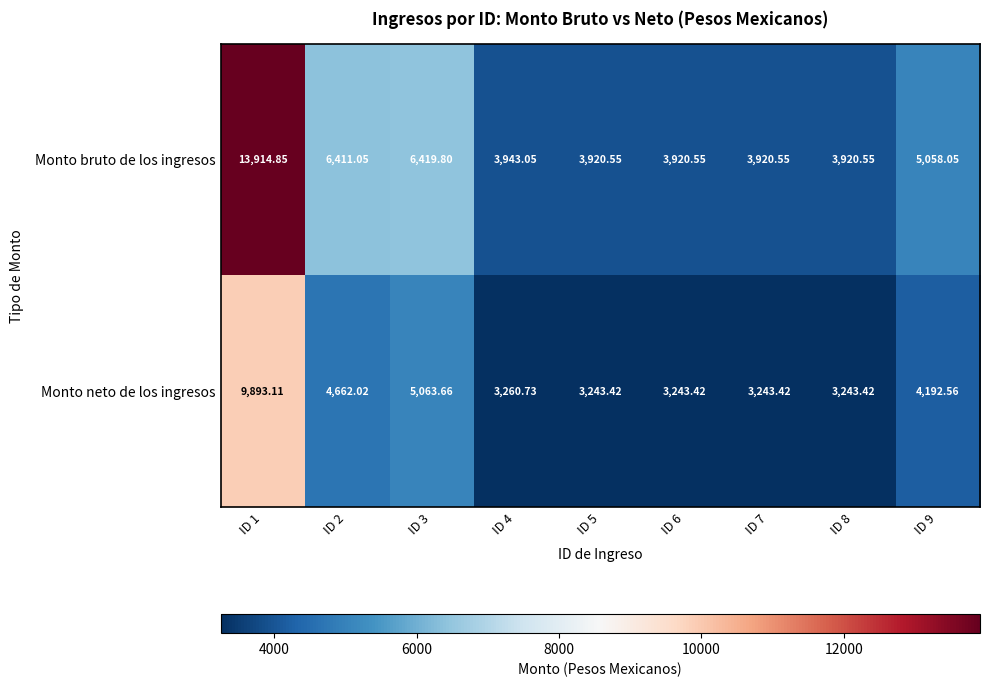

Between ID 1 and ID 2, which series saw the biggest shift?

Monto bruto de los ingresos